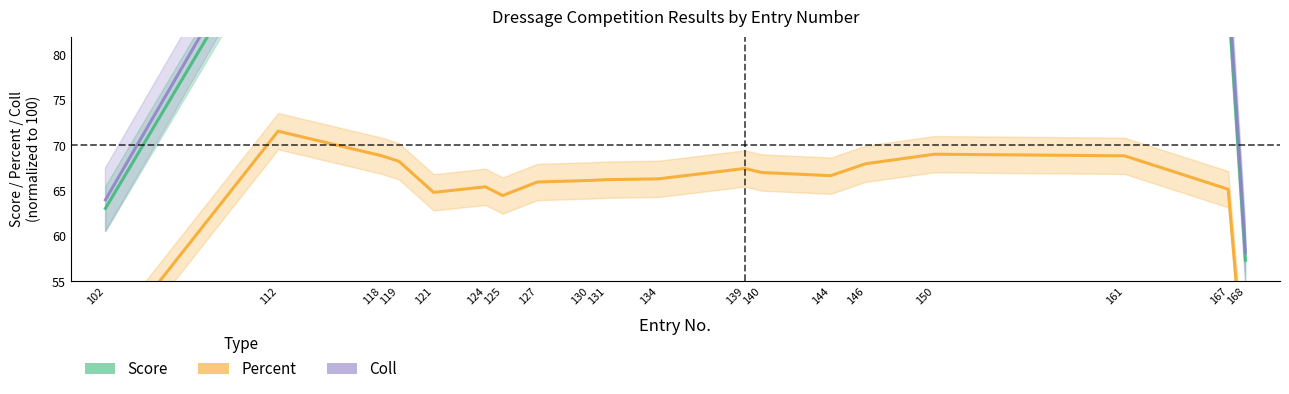

True or false: Score has a value of 91.7 at 150.

True